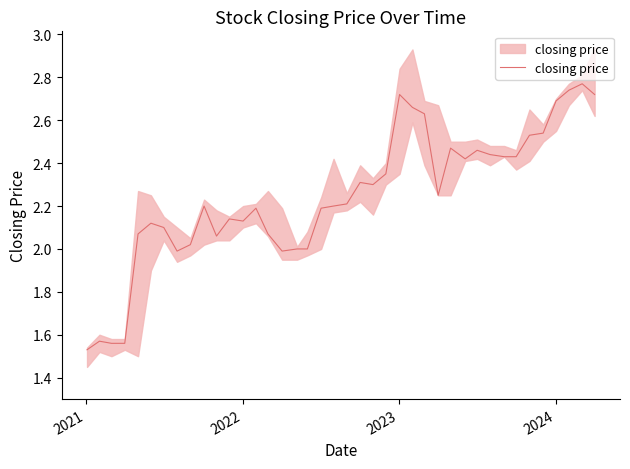

The chart shows a value of 0.9 at 14. True or false?

False